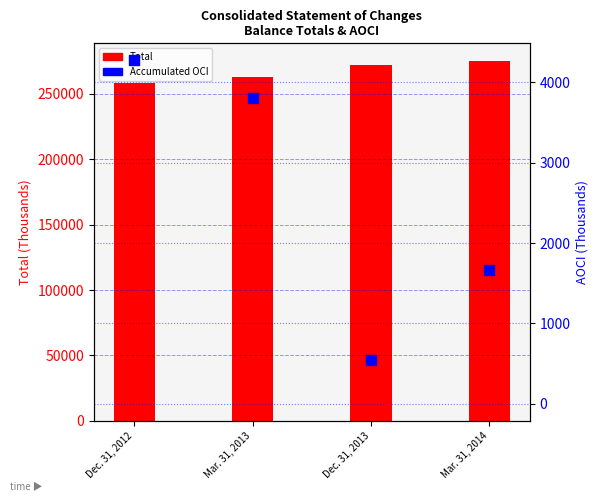

Which series reaches the maximum Y coordinate?

Total